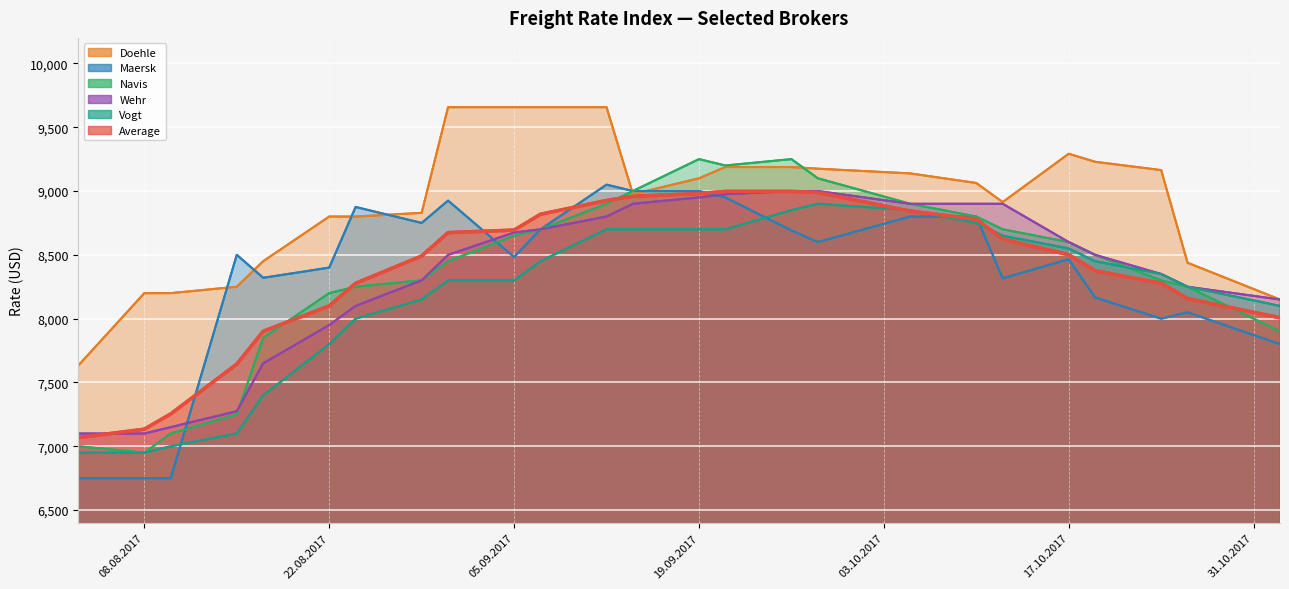

Is the value of Average at 19.09.2017 greater than the value of Navis at 05.10.2017?

Yes